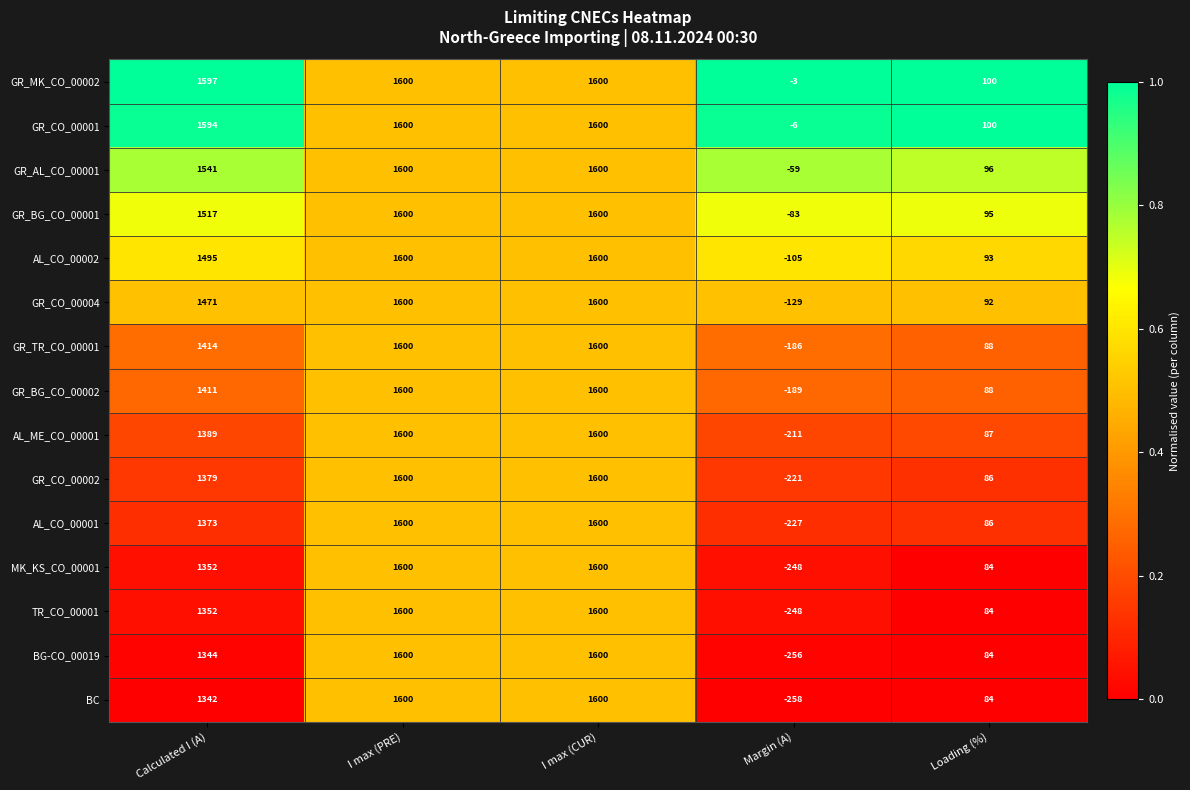

Which series has the largest total across all categories?

GR_MK_CO_00002